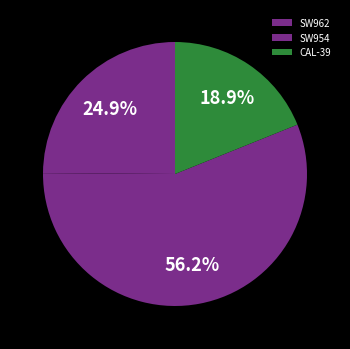

Do CAL-39 and SW954 together represent more than half of the pie?

Yes